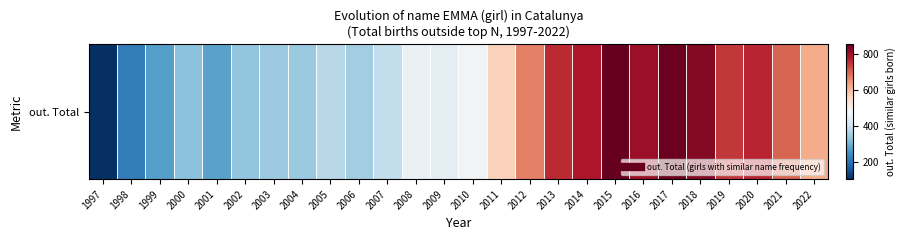

How many data points are above 467?

12